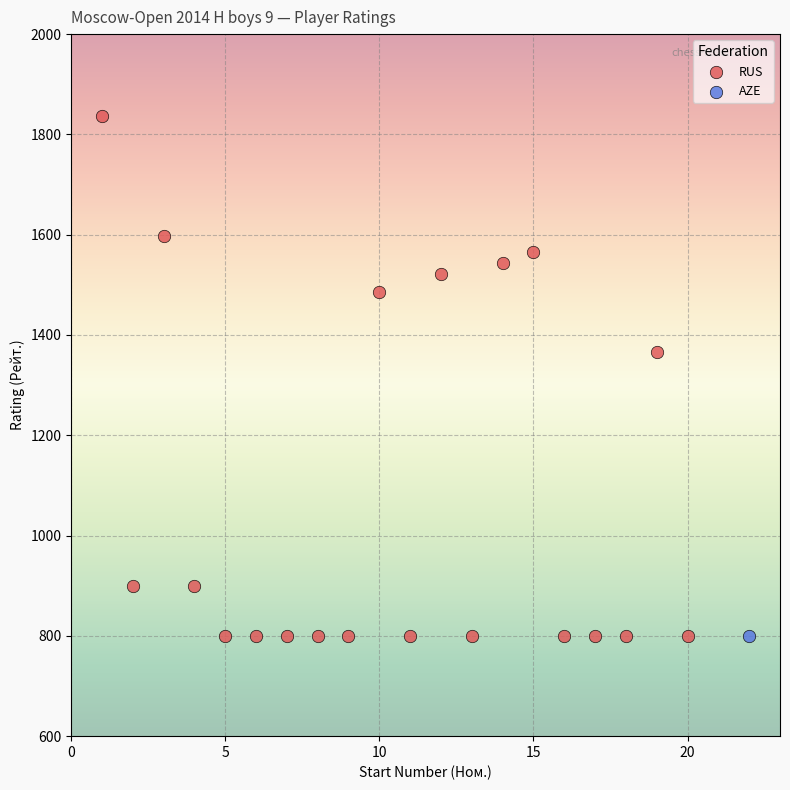

What are all the series names shown in the legend?

RUS, AZE